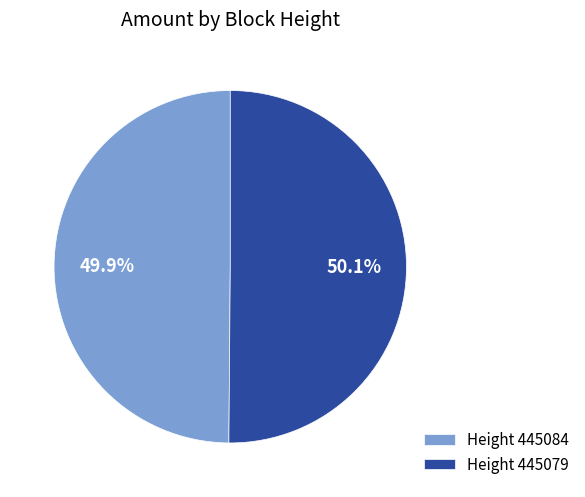

What is the total percentage of Height 445084 and Height 445079?

100.0%